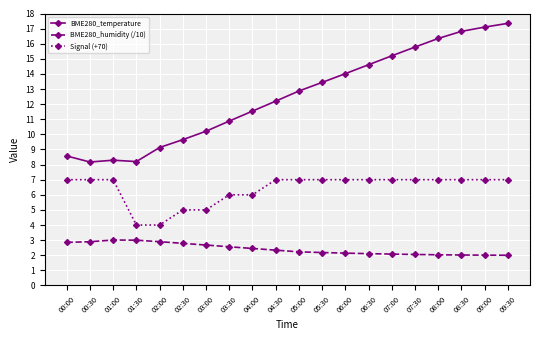

What is the difference between the highest and lowest values at 08:30?

14.8